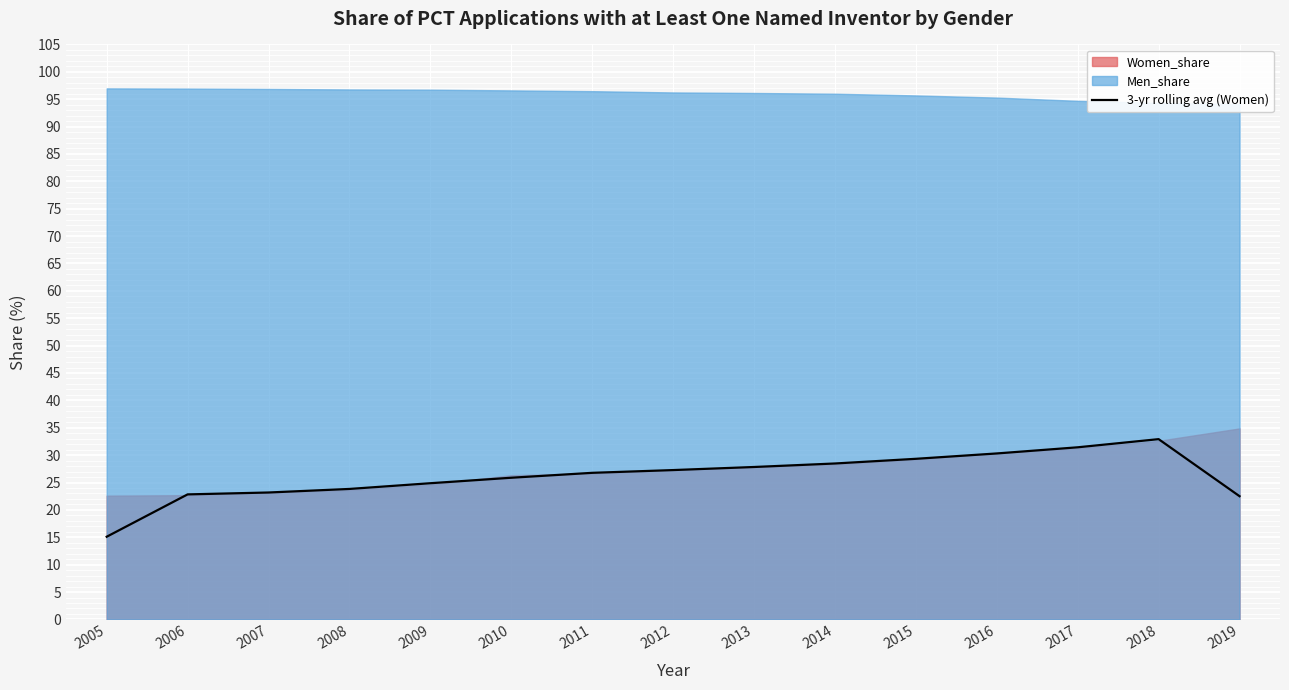

True or false: 3-yr rolling avg (Women) has a value of 28.5 at 2014.

True